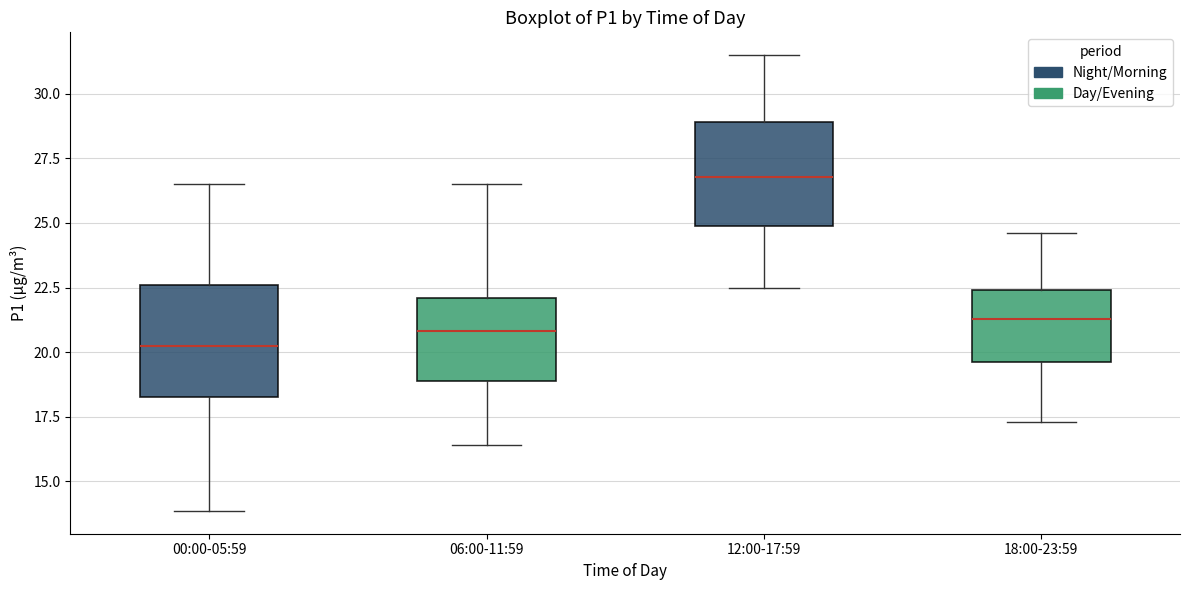

Reading left to right, read every box against the y-axis: the position of its median line, the range the box covers, and the ends of its whiskers. The values are not printed on the chart, so give them approximately, as read against the axis.

00:00-05:59: median 20.5, box 18.5 to 22.5, whiskers 14.0 to 26.5
06:00-11:59: median 21.0, box 19.0 to 22.0, whiskers 16.5 to 26.5
12:00-17:59: median 27.0, box 25.0 to 29.0, whiskers 22.5 to 31.5
18:00-23:59: median 21.5, box 19.5 to 22.5, whiskers 17.5 to 24.5